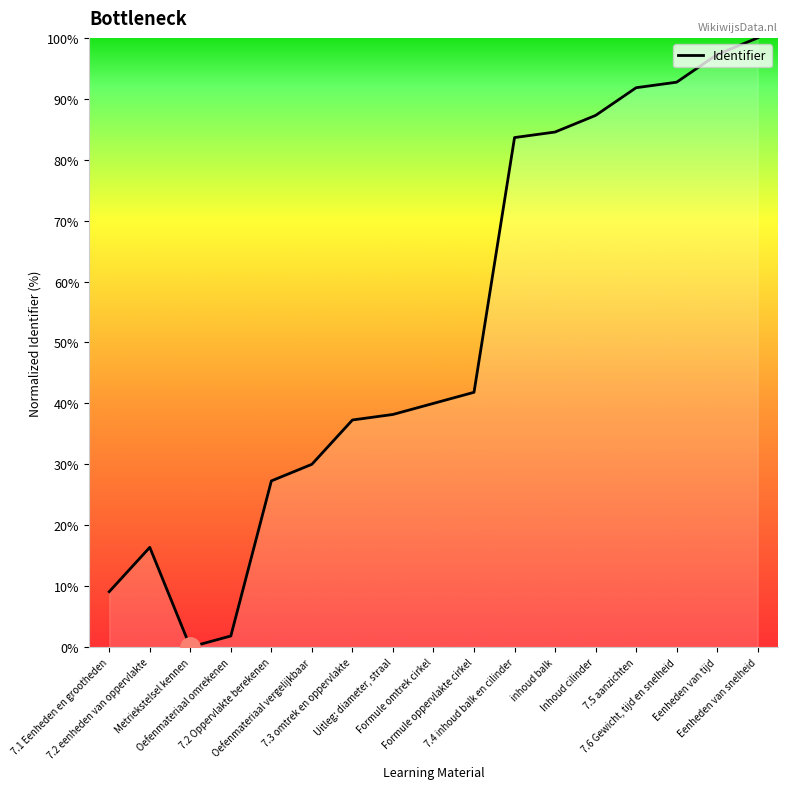

What is the difference between the maximum and minimum values?

100.0